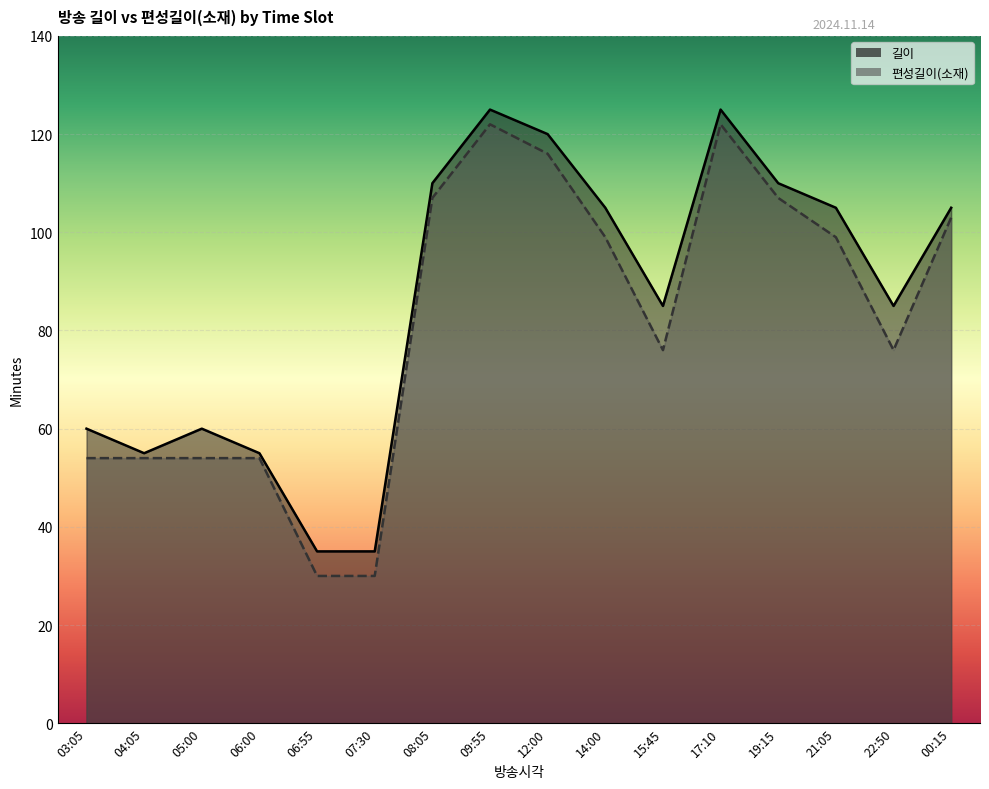

True or false: 편성길이(소재) has more than 1 interior local peaks.

True